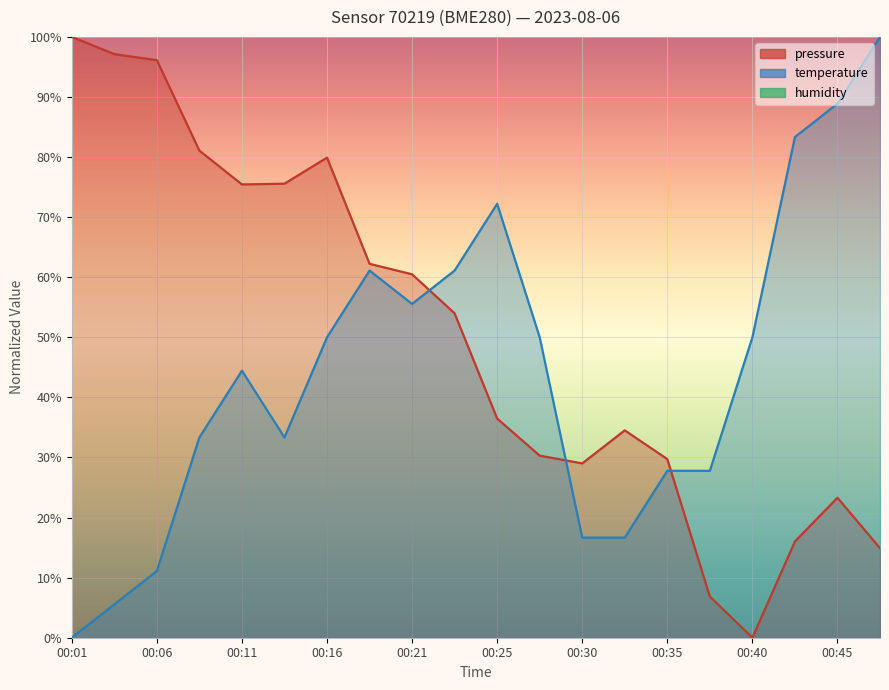

How many categories are shown in the chart?

20